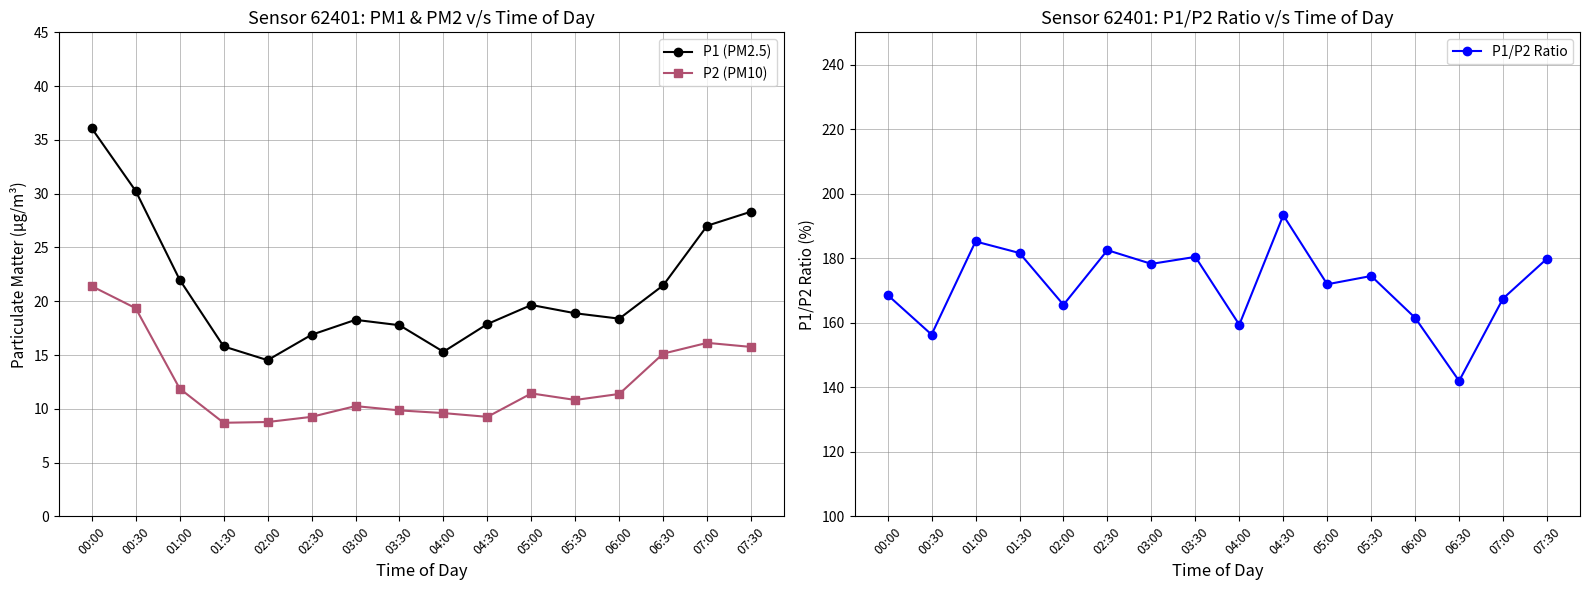

Where is the first local maximum for P1 (PM2.5)?

03:00